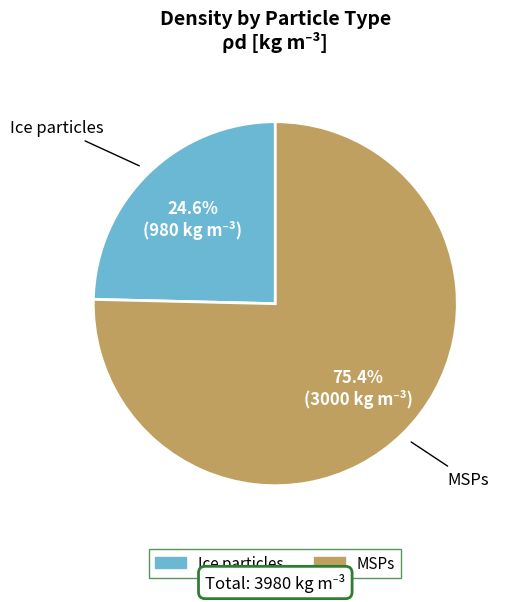

The MSPs slice represents 75% of the pie. True or false?

True